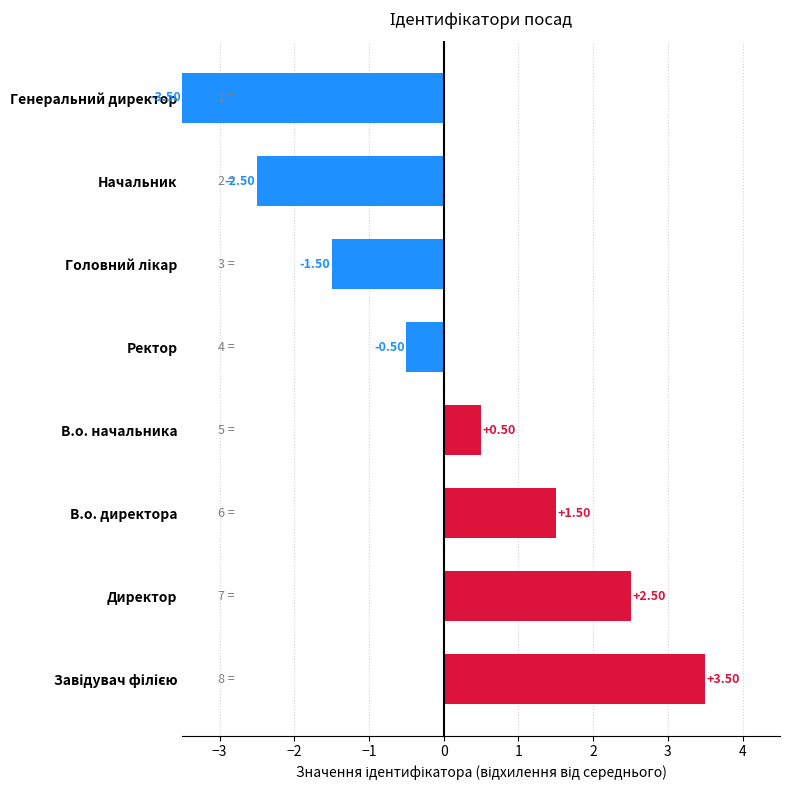

What is the difference between the second highest and minimum values?

6.0